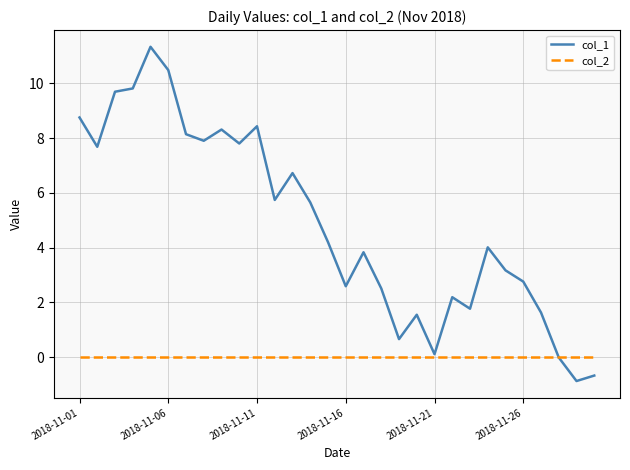

What is the greatest value displayed?

11.3